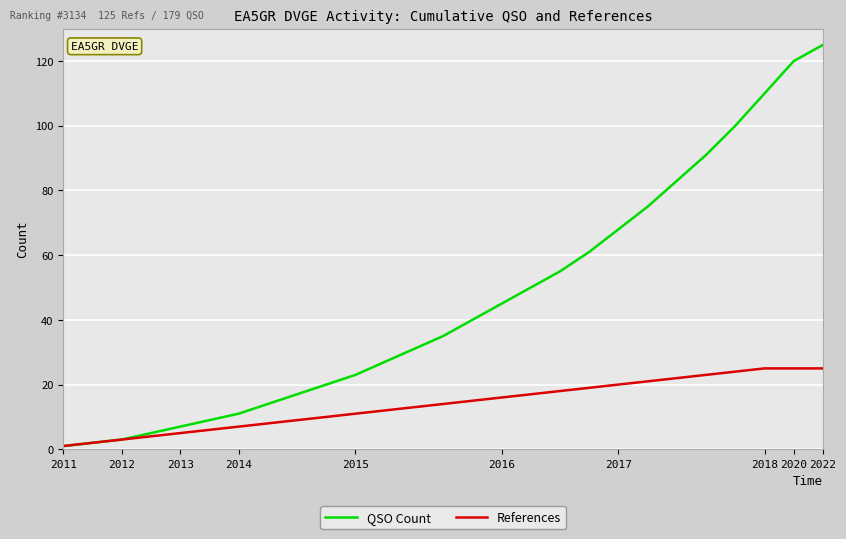

What is the average value of the References series?

14